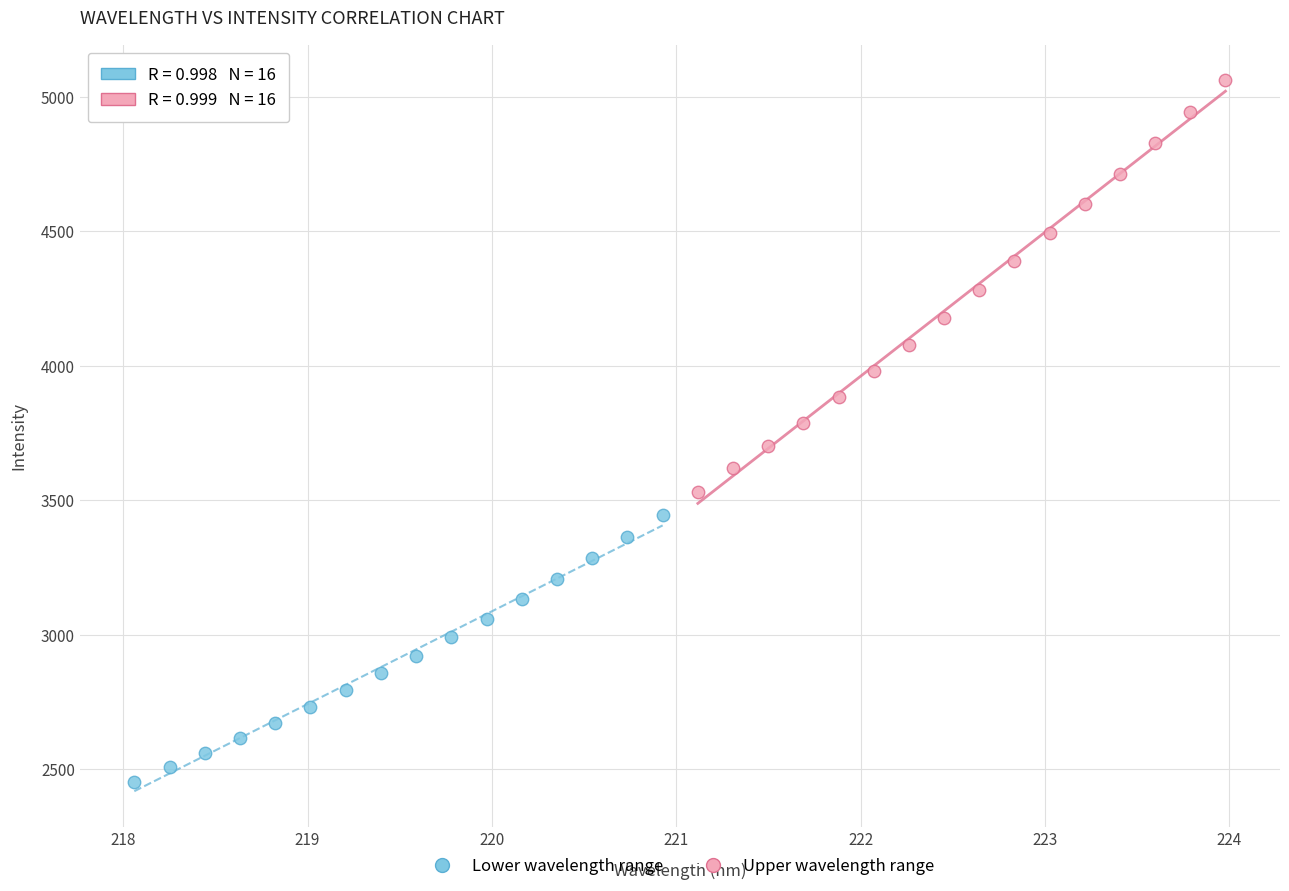

Which series contains the highest Y value?

Upper wavelength range